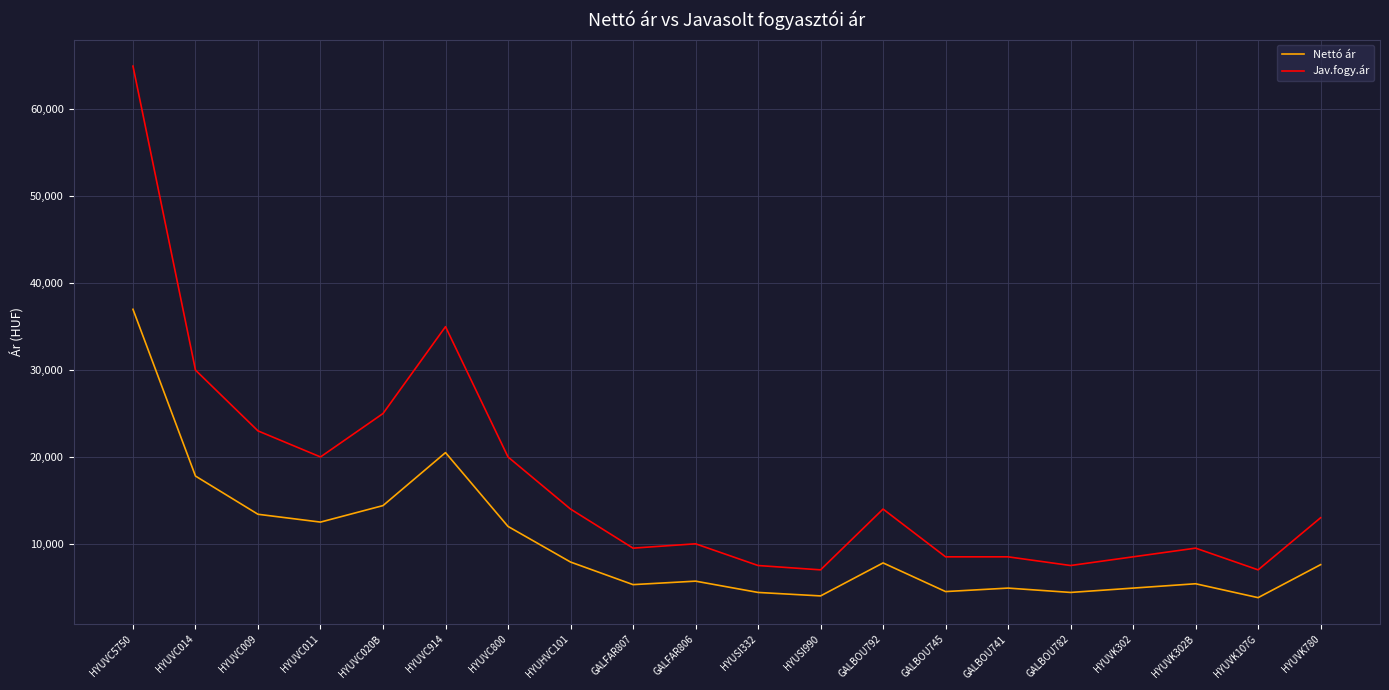

Rank the series at HYUVC020B from lowest to highest value.

Nettó ár, Jav.fogy.ár